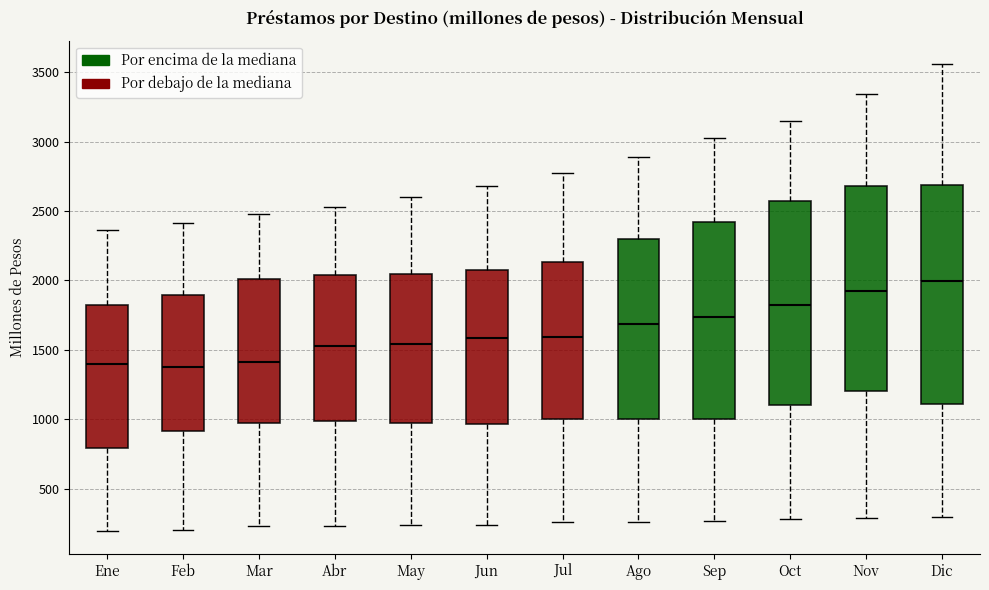

Where does the lower whisker of the box for Ene end on the y-axis? The values are not printed on the chart, so give them approximately, as read against the axis.

200